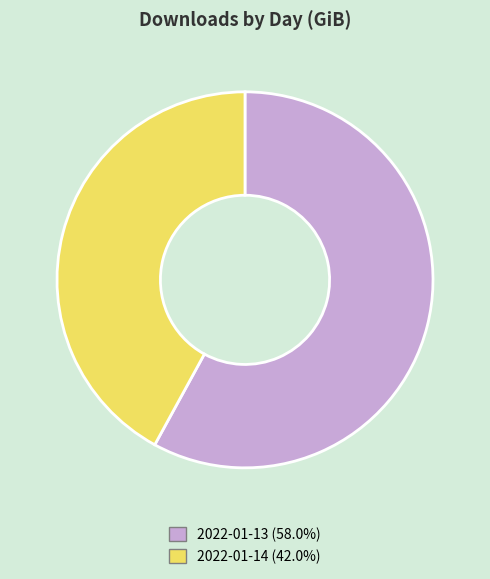

Does any single category account for the majority?

Yes